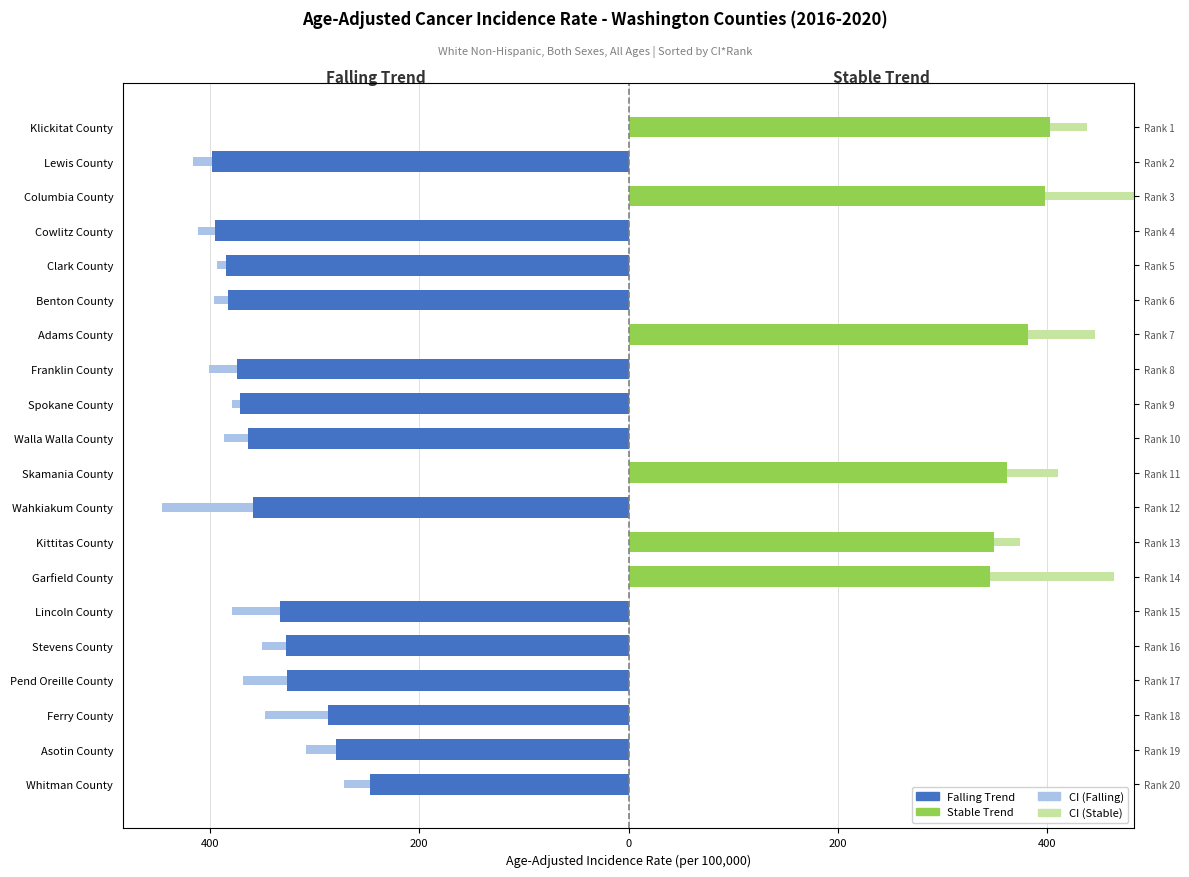

What is the smallest value displayed?

-398.1